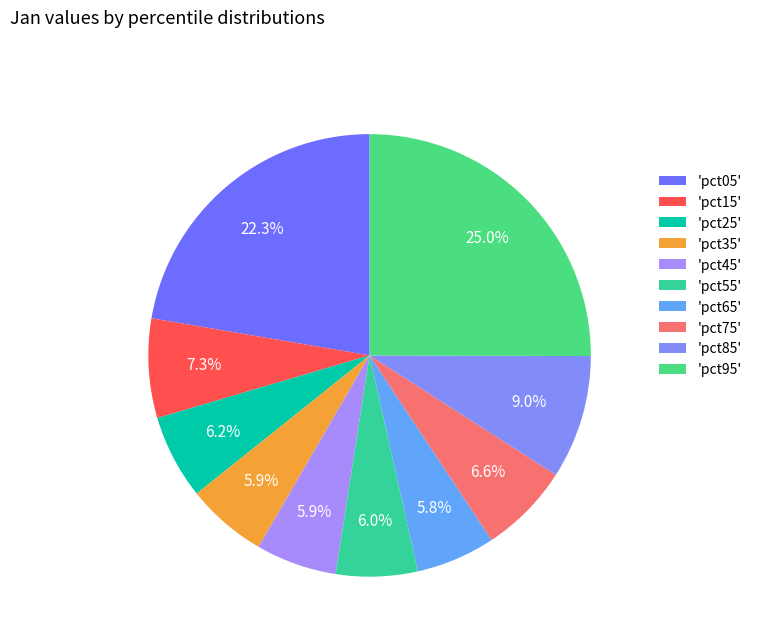

How many segments does this pie chart have?

10